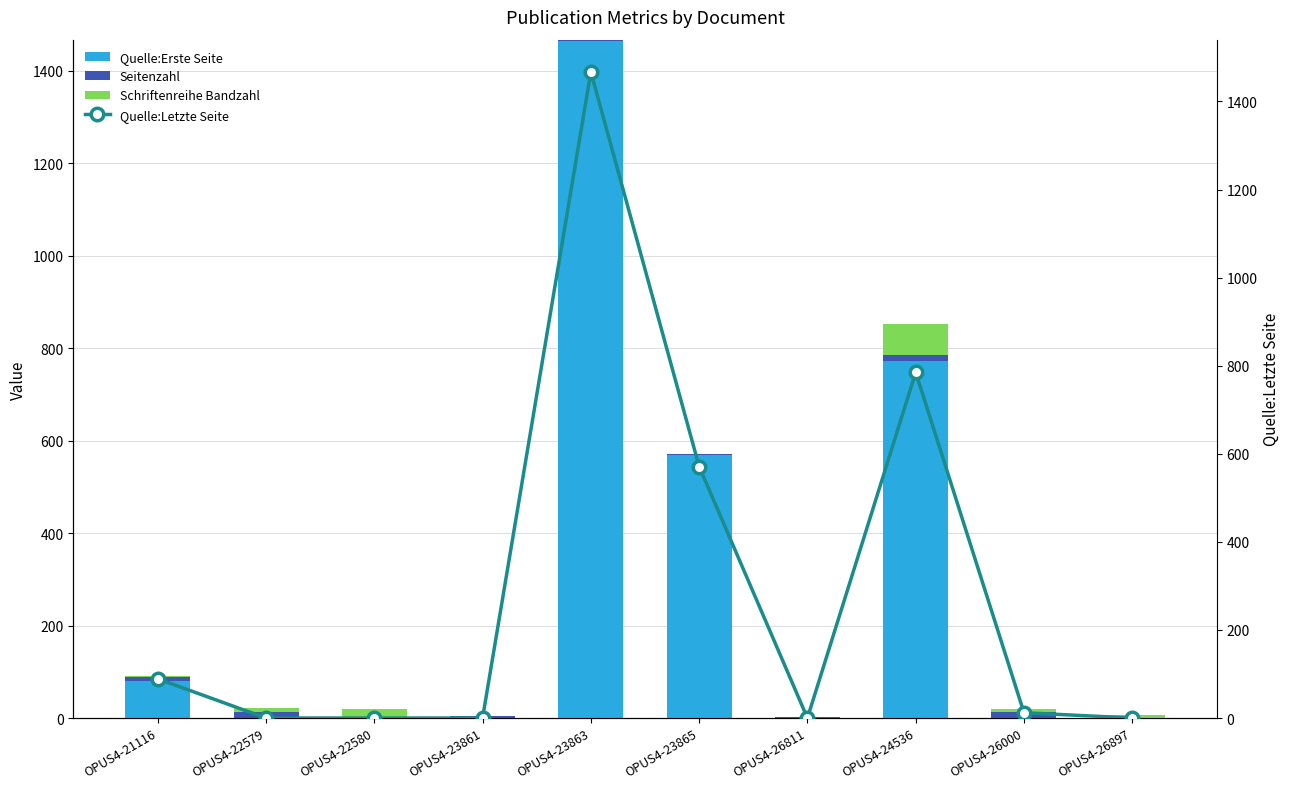

What is the difference between the maximum and minimum values in the Quelle:Erste Seite series?

1465